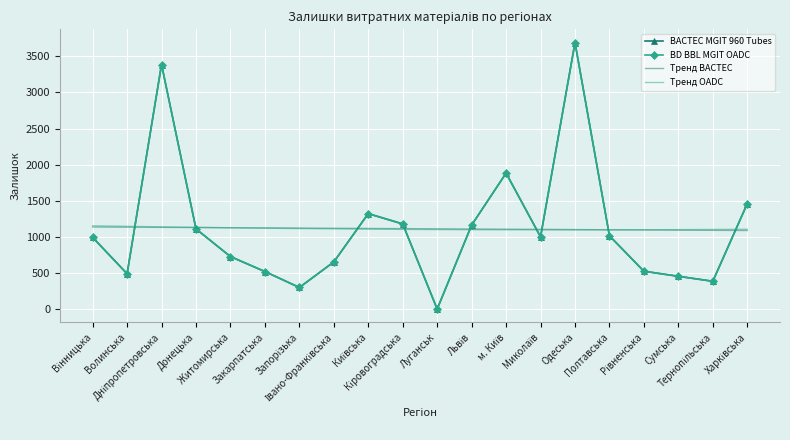

What is the approximate value of Тренд OADC at Запорізька?

1115.3